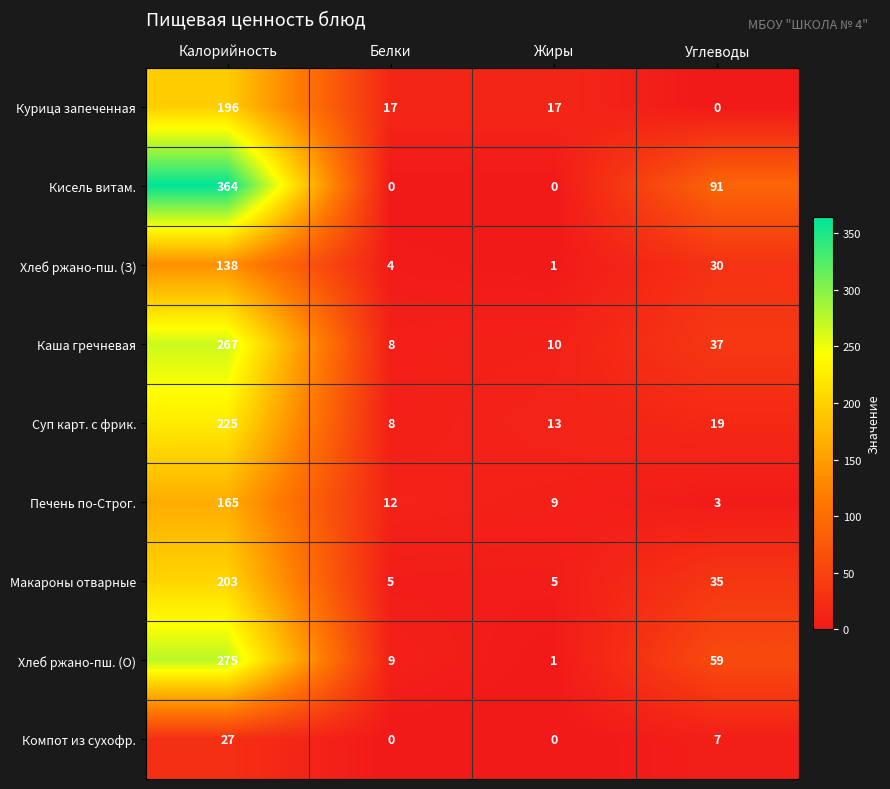

What is the difference between the maximum and minimum values in the Курица запеченная series?

196